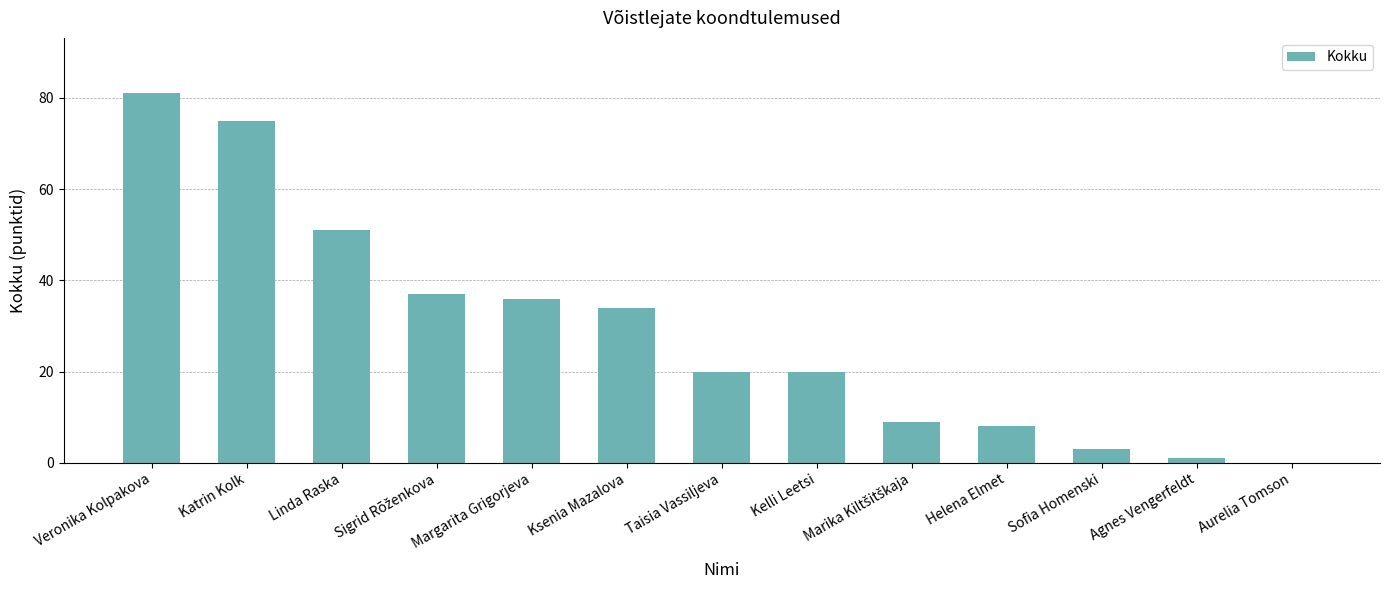

What is the average value?

29